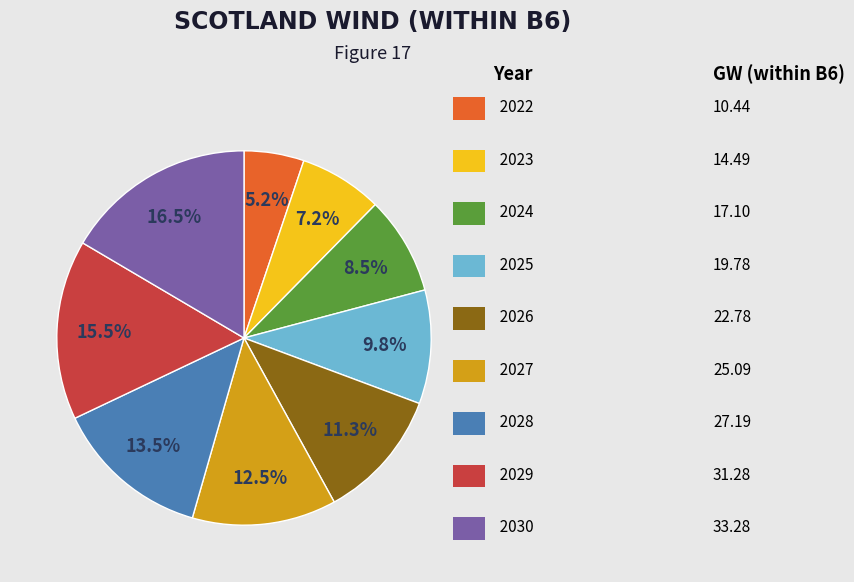

Does any single category account for the majority?

No